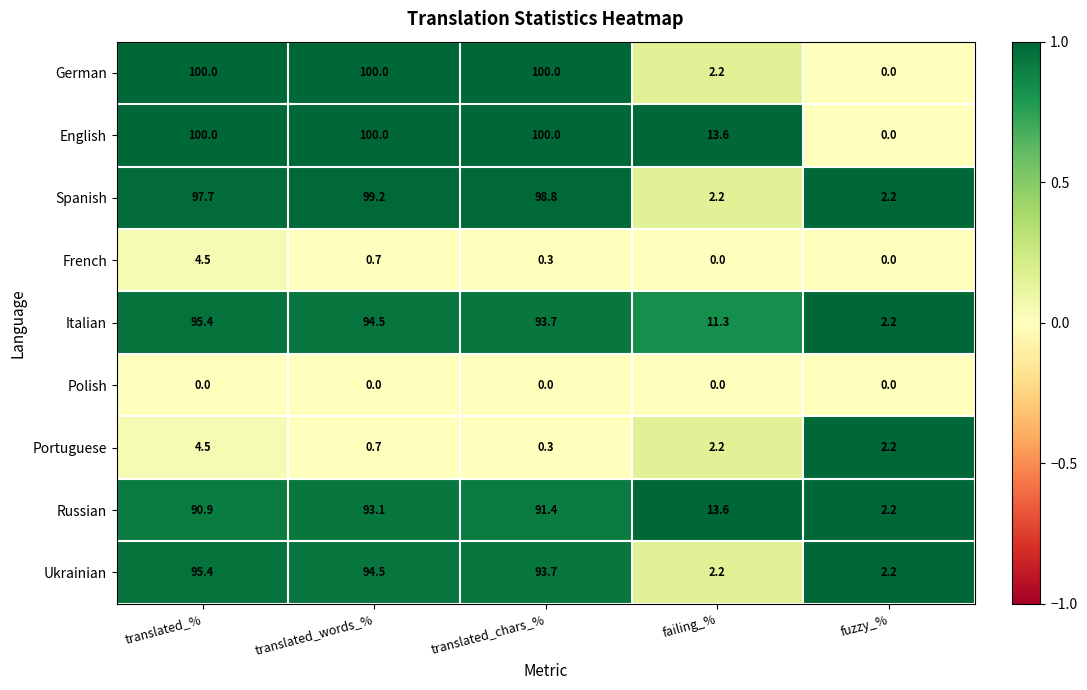

What is the difference between the second highest and second lowest values in the French series?

0.7